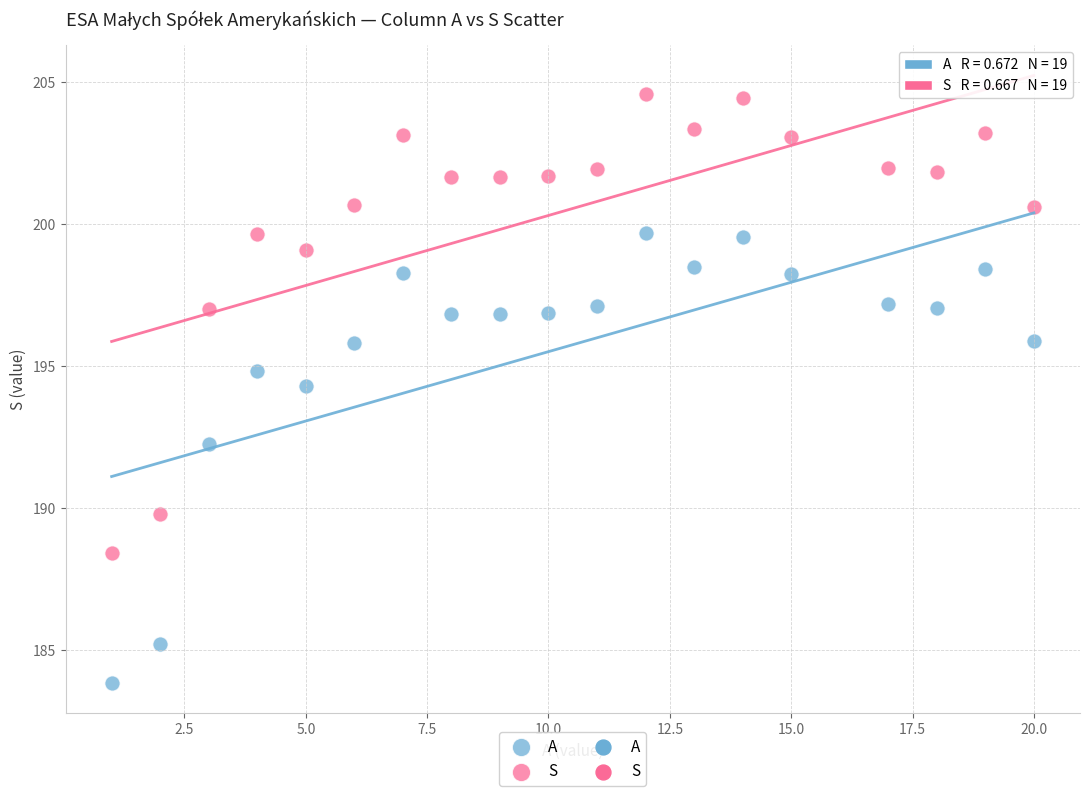

Which series has the widest spread of Y values?

S